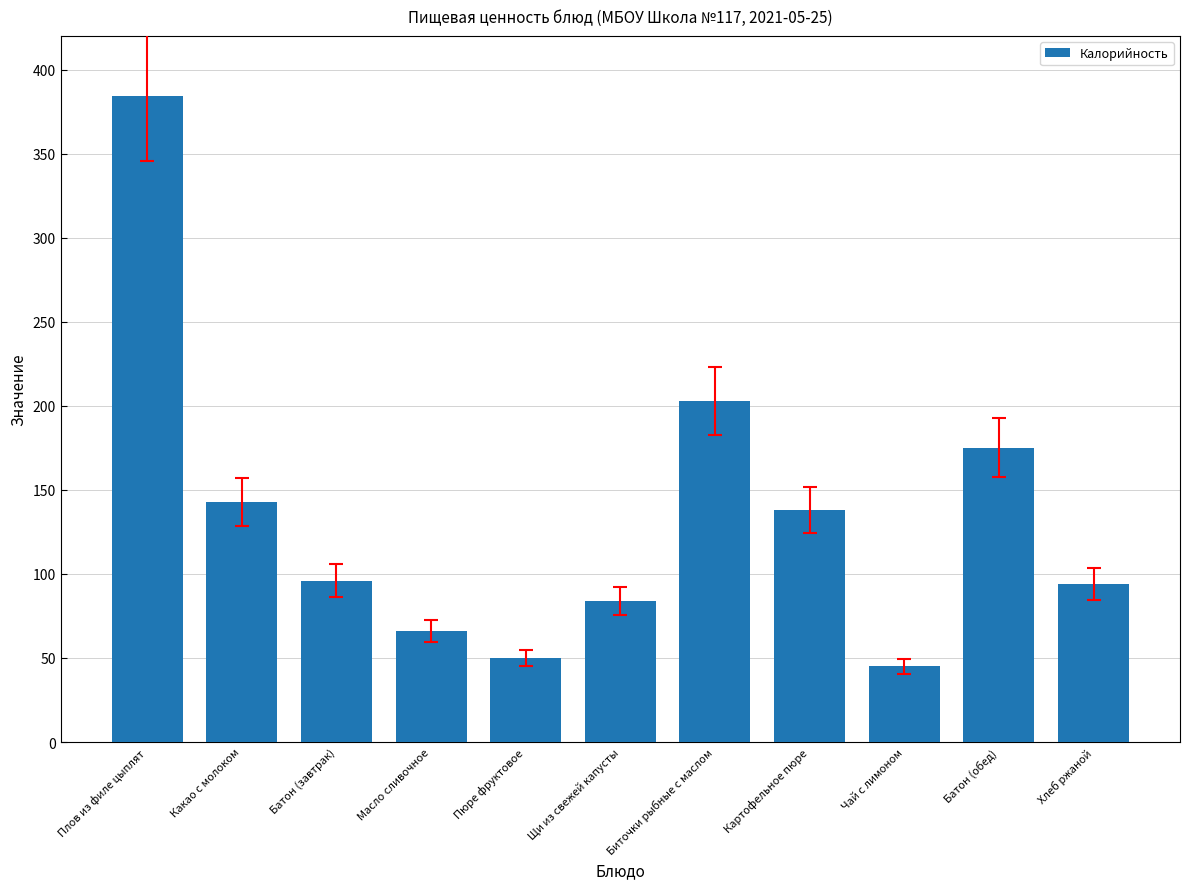

Count the number of data series in this chart.

1